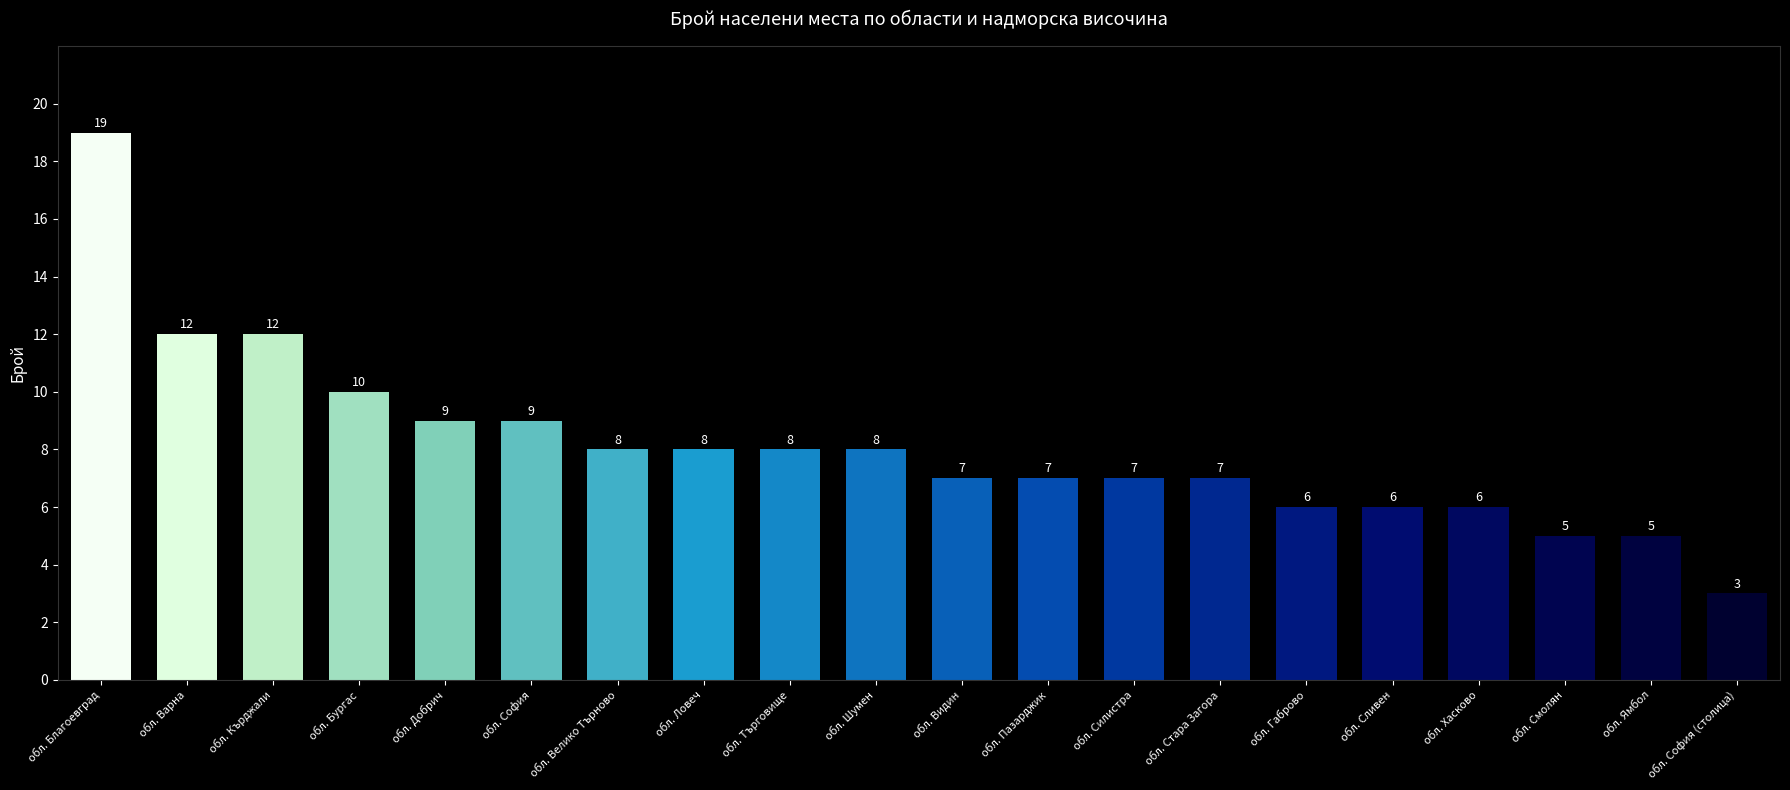

True or false: the data shows 8 at обл. Ловеч.

True